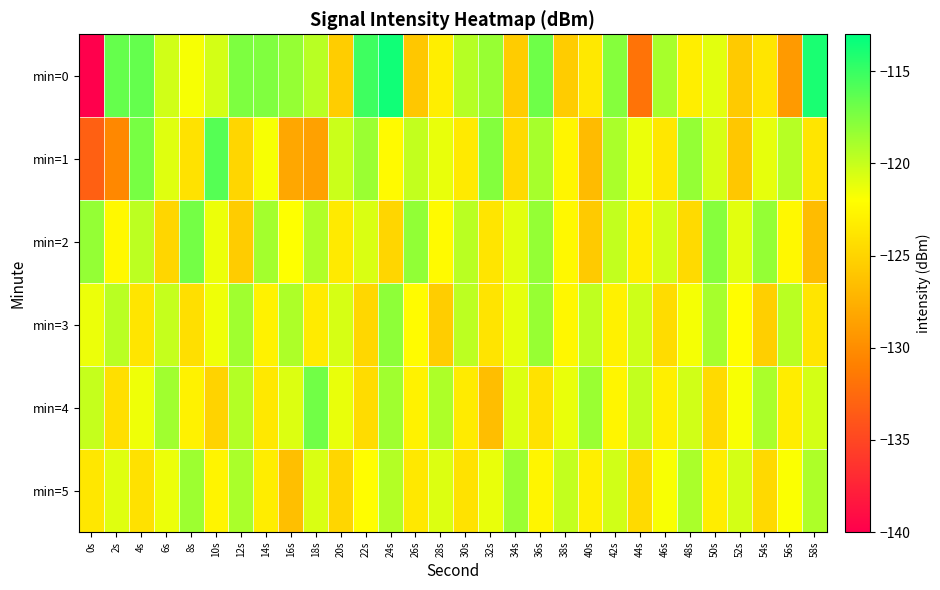

Rank the series by their maximum value, from lowest to highest.

min=5, min=3, min=2, min=4, min=1, min=0